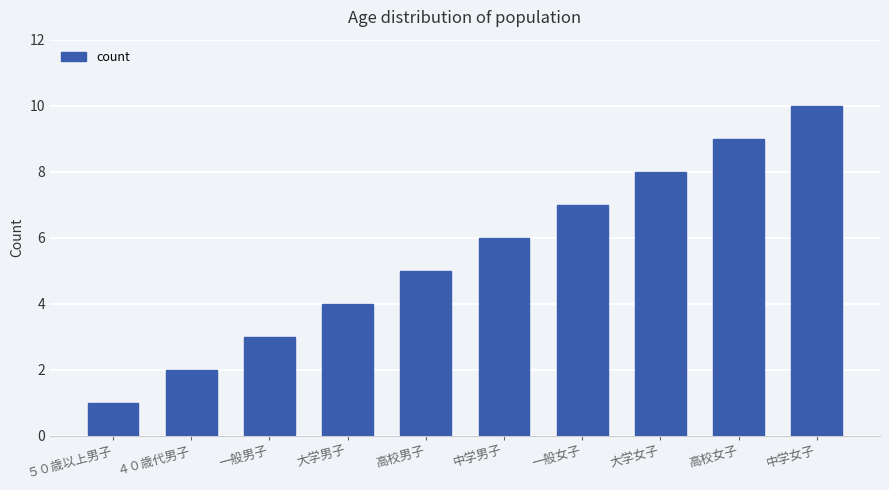

Reading right to left, extract all data points from this chart.

中学女子=10	高校女子=9	大学女子=8	一般女子=7	中学男子=6	高校男子=5	大学男子=4	一般男子=3	４０歳代男子=2	５０歳以上男子=1